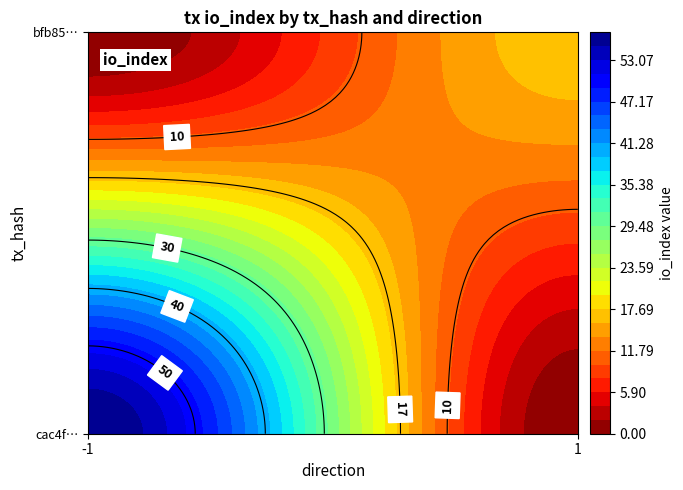

What is the minimum value for bfb85d2a9eedefd30b643028099b365e7d9fad3?

1